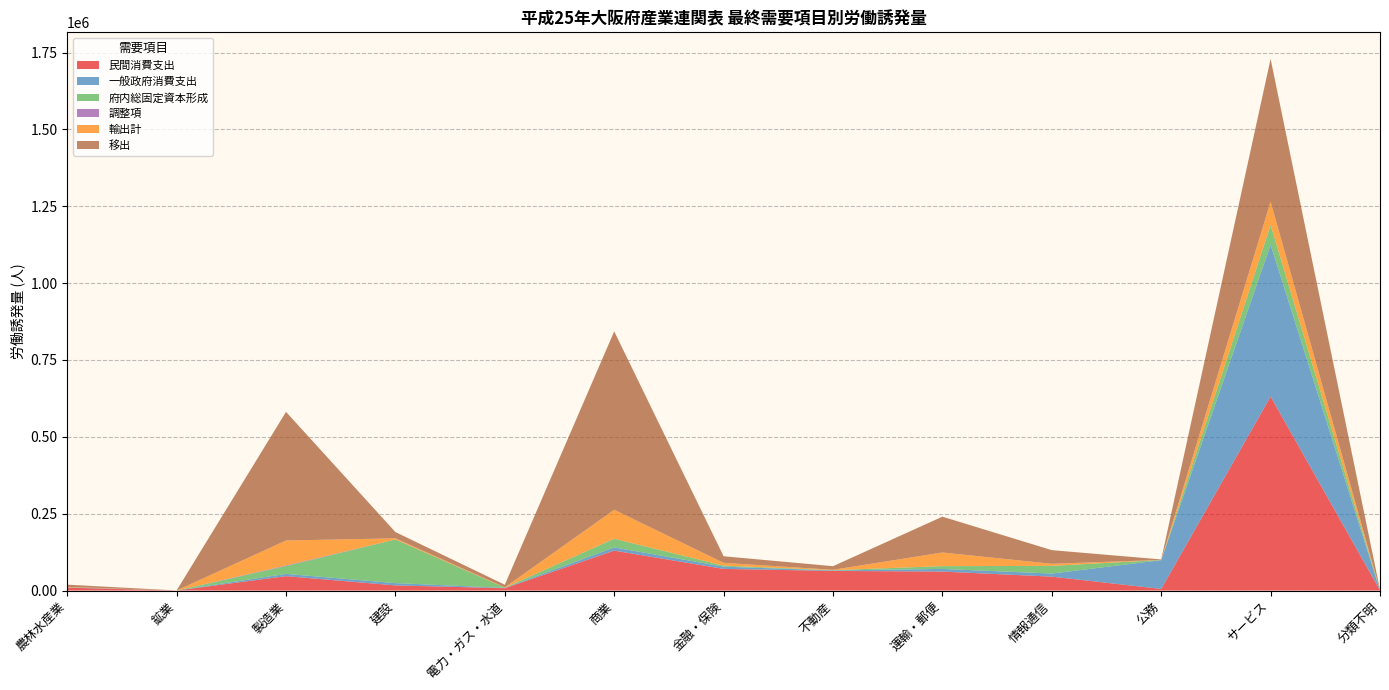

Reading right to left, what are all the values shown in this chart?

民間消費支出: 707.3	631122.1	5290.4	45229.1	61752.0	63896.2	70438.7	129859.9	7619.6	16700.9	46864.0	43.5	9428.9
一般政府消費支出: 249.7	493778.1	93542.0	10118.0	8628.1	1455.2	7372.9	10509.7	1173.9	7469.1	7447.4	6.8	924.1
府内総固定資本形成: 374.4	63981.8	519.9	24891.2	8959.5	905.8	3146.1	28139.5	528.5	141974.9	25204.4	10.3	539.7
調整項: 2.1	536.3	3.0	36.0	77.7	5.7	32.7	137.9	12.8	40.0	2036.0	0.8	18.6
輸出計: 218.4	75465.1	303.2	6792.4	44317.9	1258.4	9069.6	94077.7	957.7	3674.3	81231.5	31.5	855.1
移出: 1110.6	464318.8	1542.1	44375.4	116581.7	11715.3	21458.8	580368.6	8589.6	20407.6	418394.9	254.2	7384.5